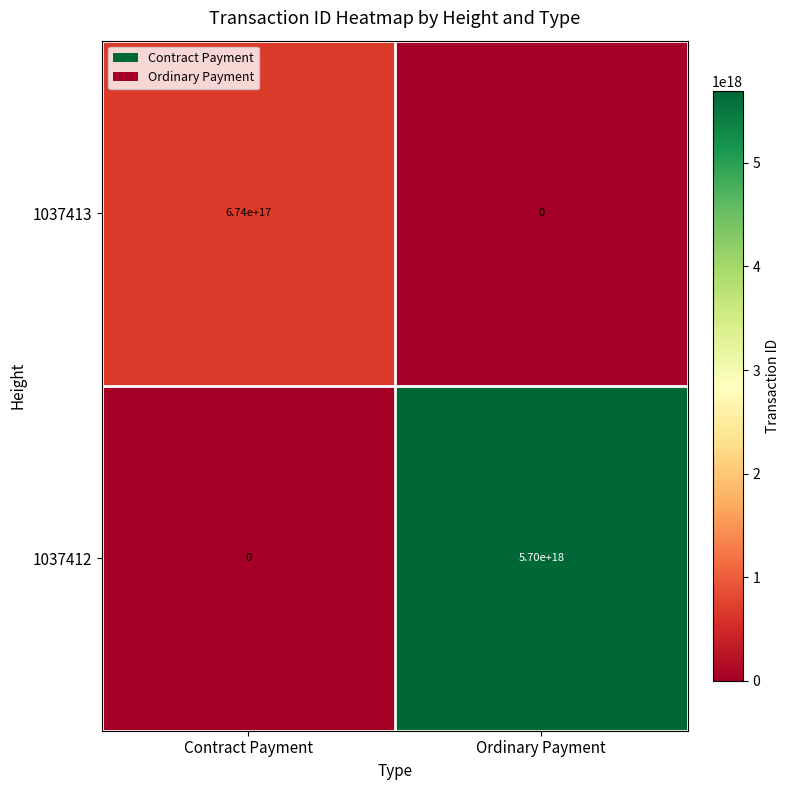

Rank the series at Contract Payment from lowest to highest value.

1037412, 1037413